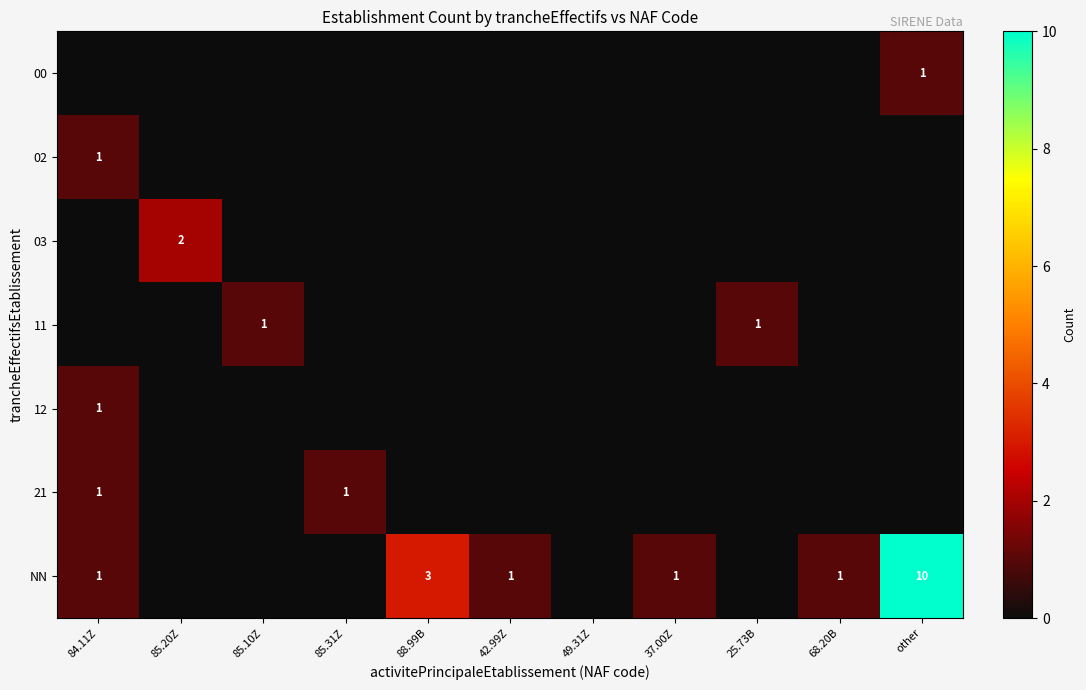

The NN series shows 13 at other. True or false?

False